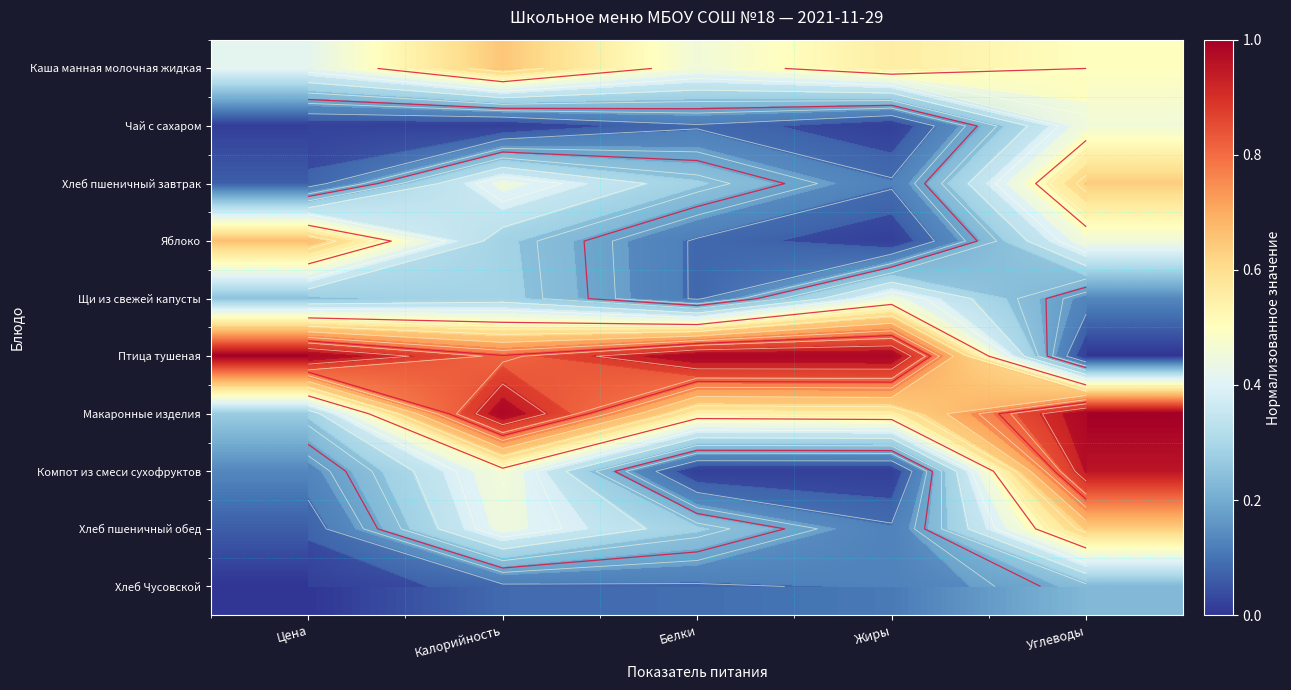

What is the minimum value for Макаронные изделия?

0.3